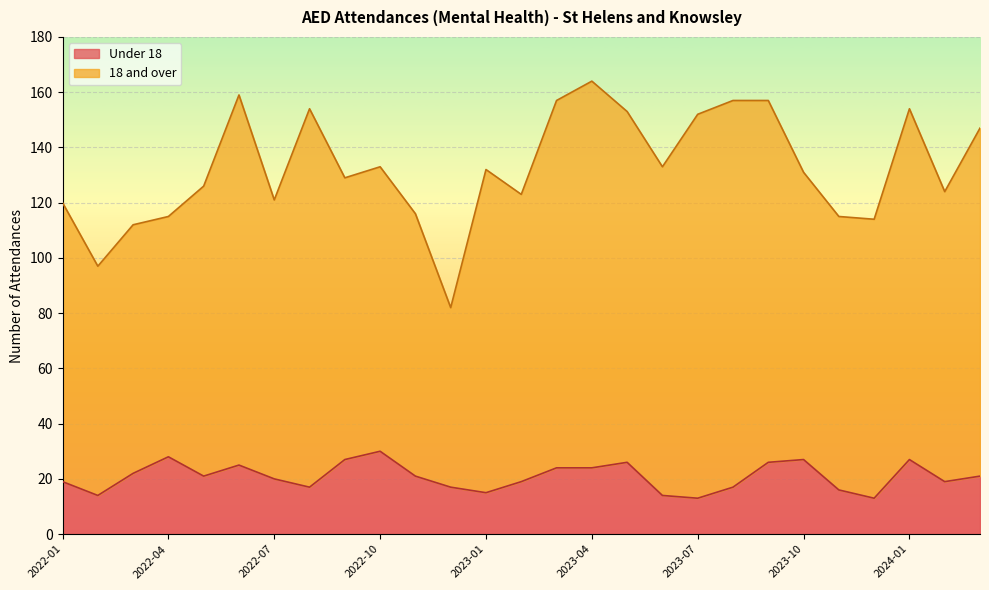

True or false: the data shows 27 at 2022-09.

True